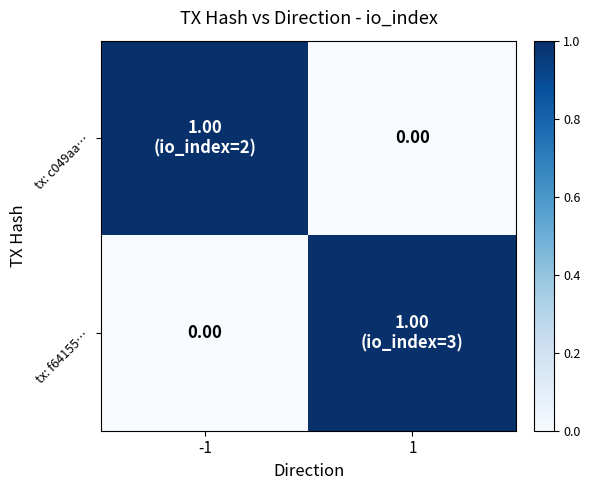

What is the sum of the tx: c049aa… values at 1 and -1?

1